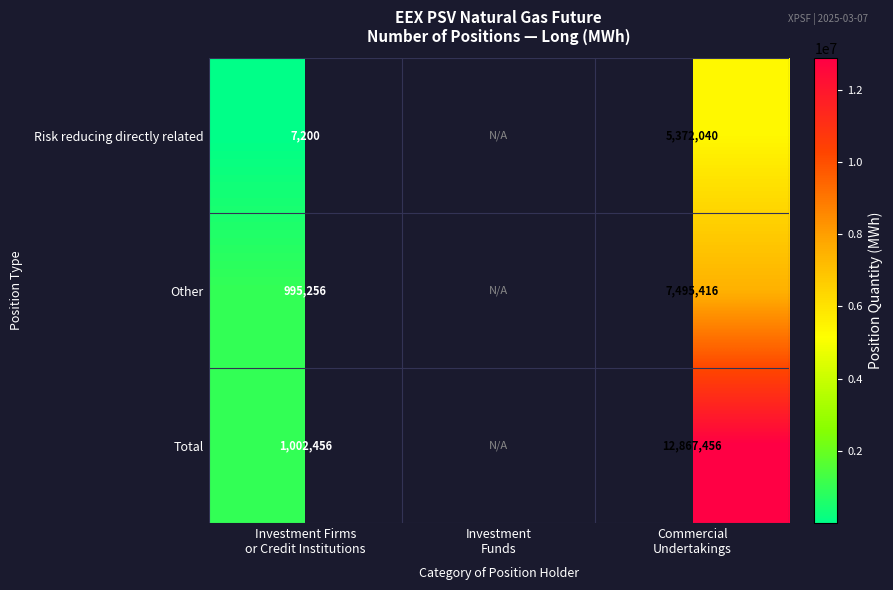

Is the value of Total at Investment Funds greater than the value of Risk reducing directly related at Investment Firms or Credit Institutions?

No